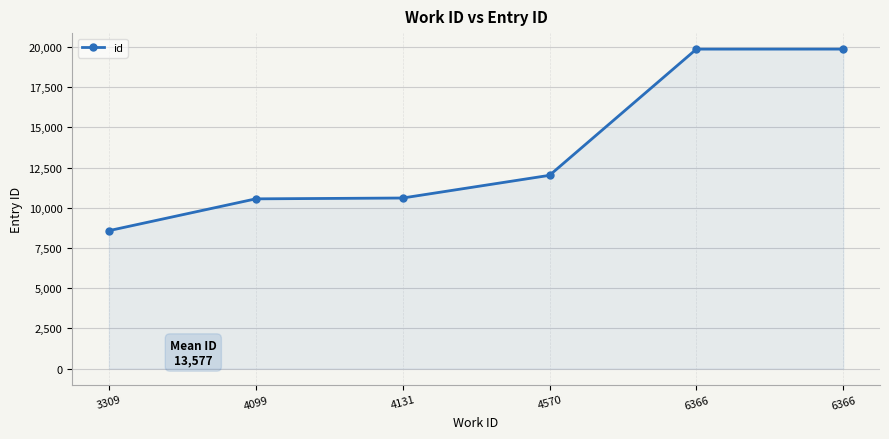

How many lines are shown in the chart?

1